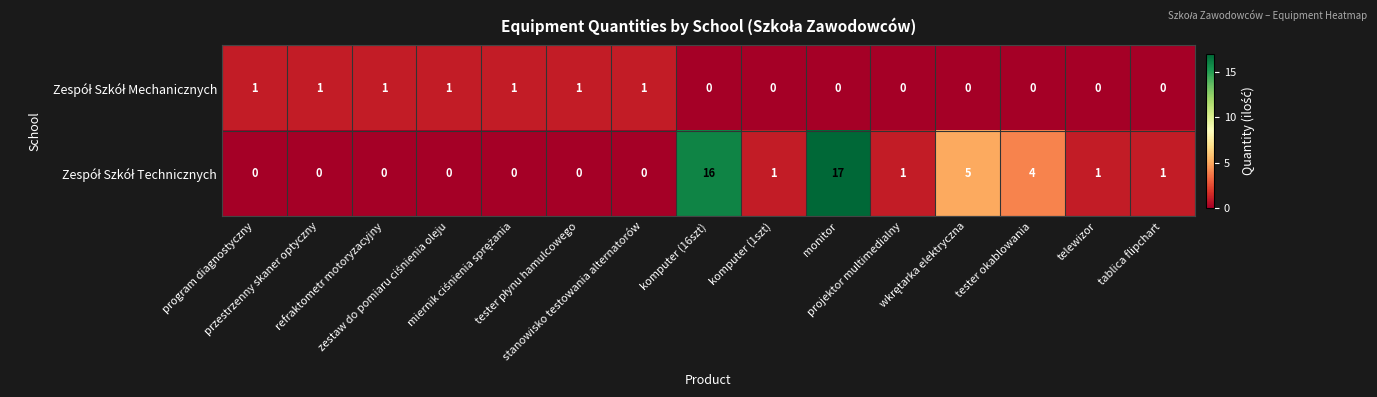

What is the maximum value shown in the chart?

17